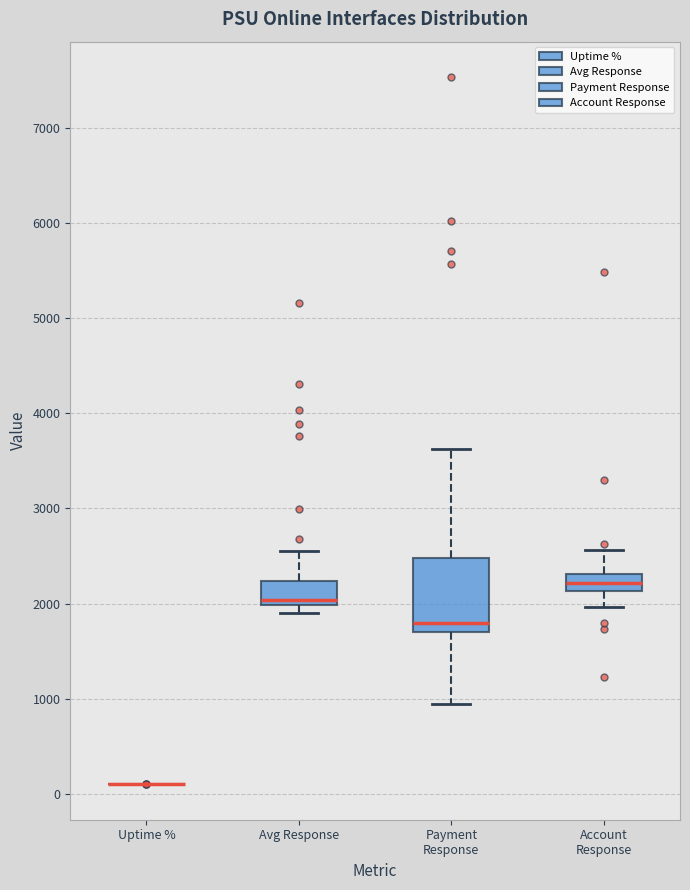

Reading left to right, read every box against the y-axis: the position of its median line, the range the box covers, and the ends of its whiskers. The values are not printed on the chart, so give them approximately, as read against the axis.

Uptime %: box collapsed to a line at 100, whiskers 100 to 100
Avg Response: median 2000 (just above the box's lower edge), box 2000 to 2200, whiskers 1900 to 2600
Payment Response: median 1800, box 1700 to 2500, whiskers 900 to 3600
Account Response: median 2200, box 2100 to 2300, whiskers 2000 to 2600